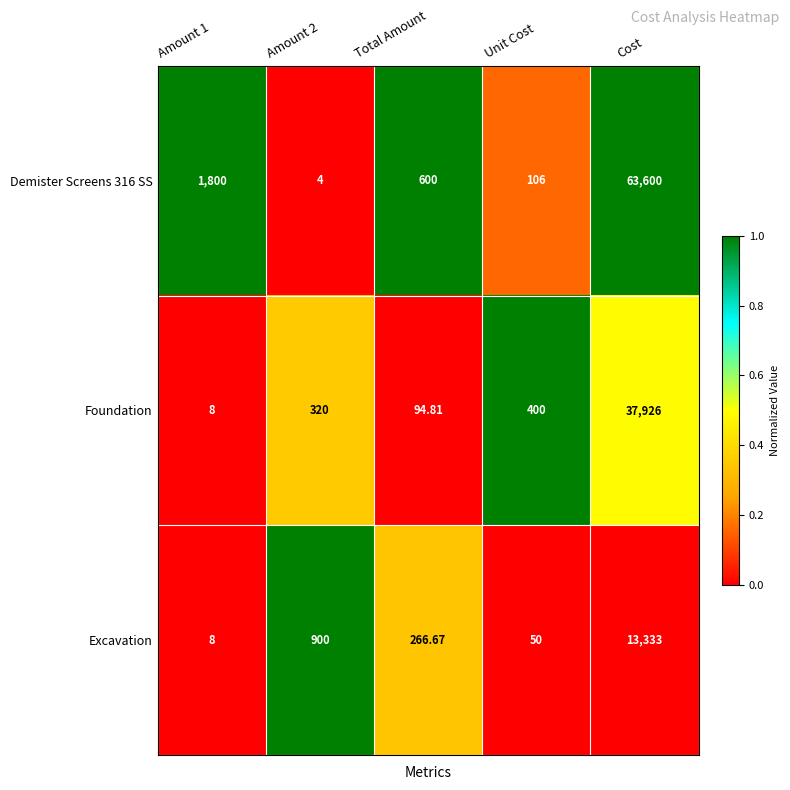

Which series changed the most between Amount 2 and Unit Cost?

Excavation